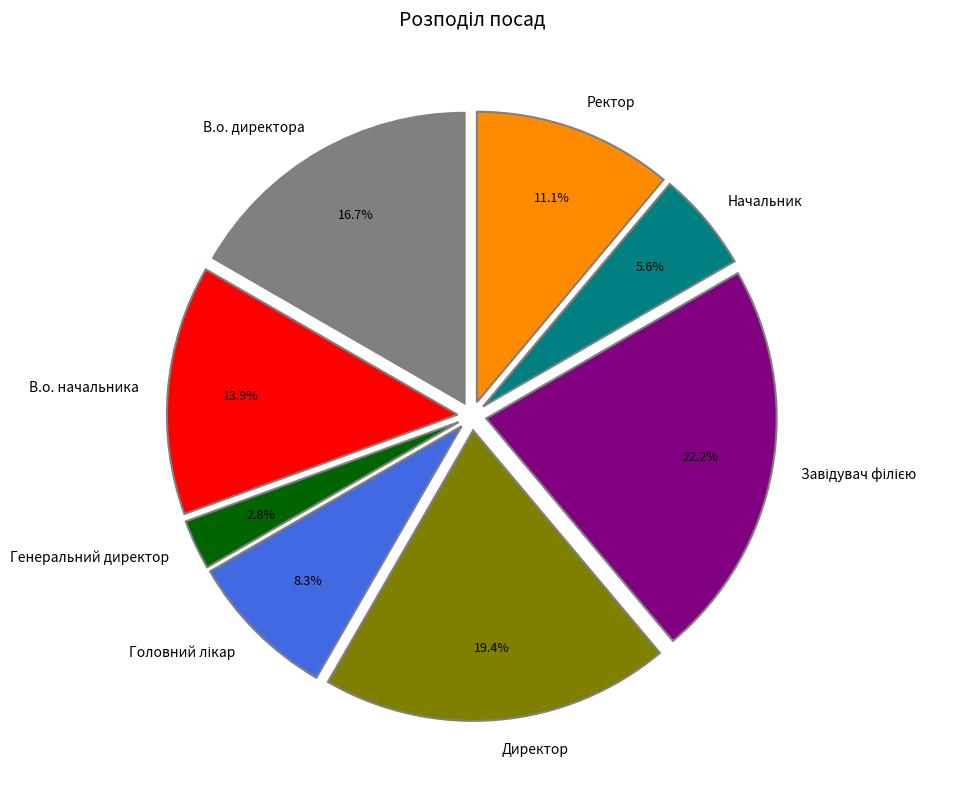

How many slices are in this pie chart?

8